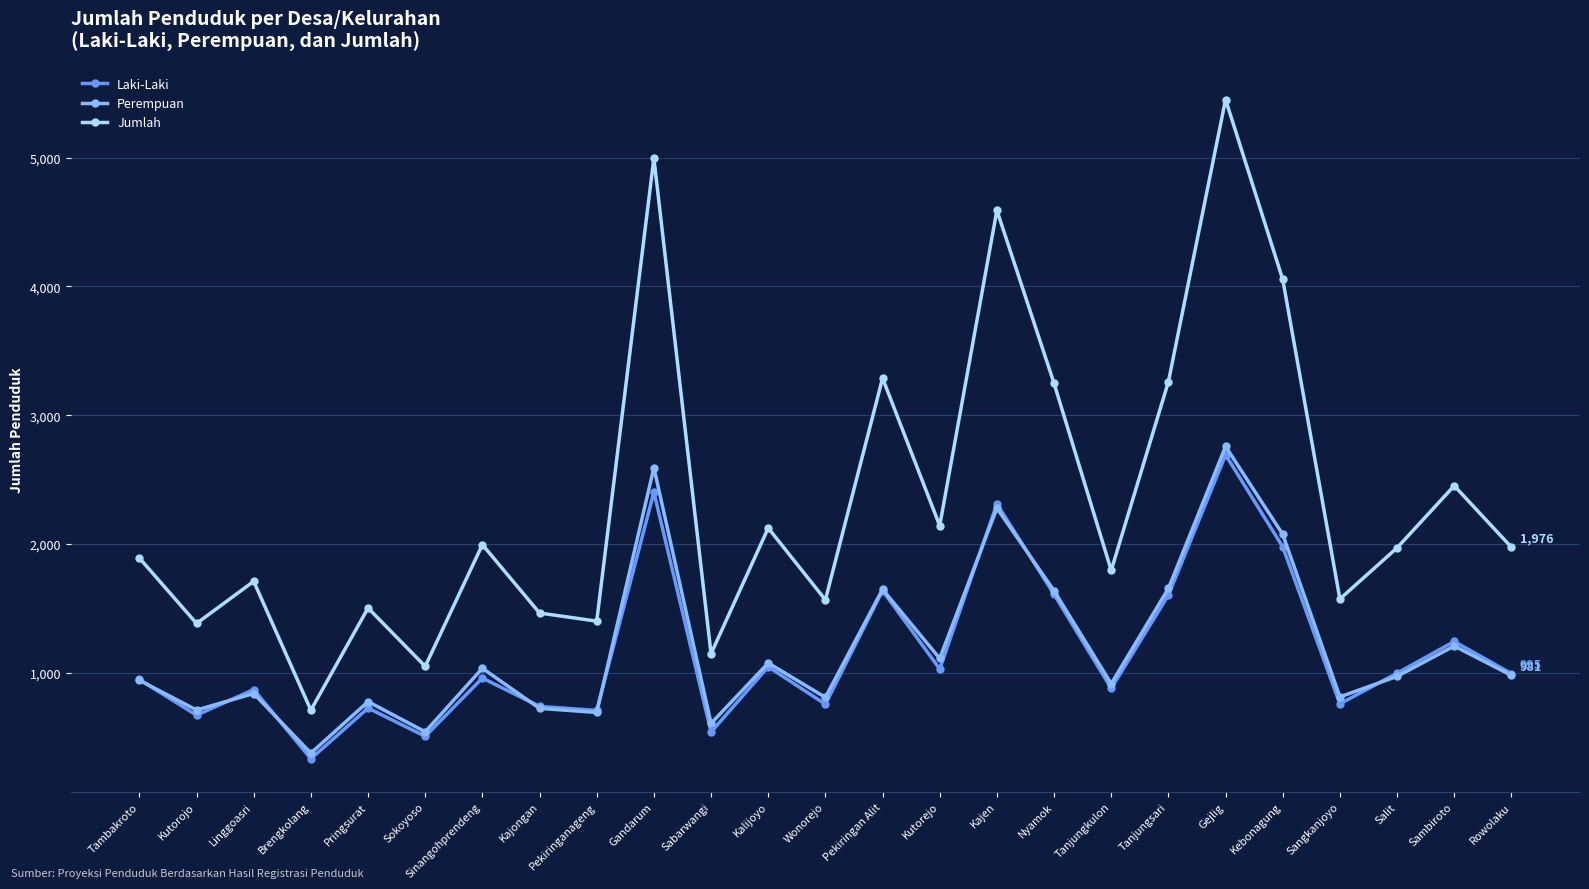

Read the Laki-Laki value at Brengkolang.

334